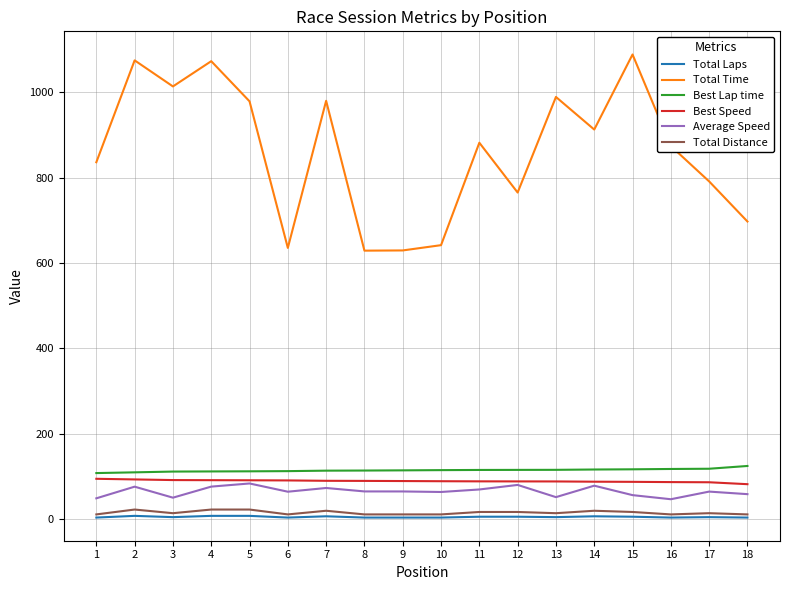

The value of Average Speed at 17 is 64.8. True or false?

True